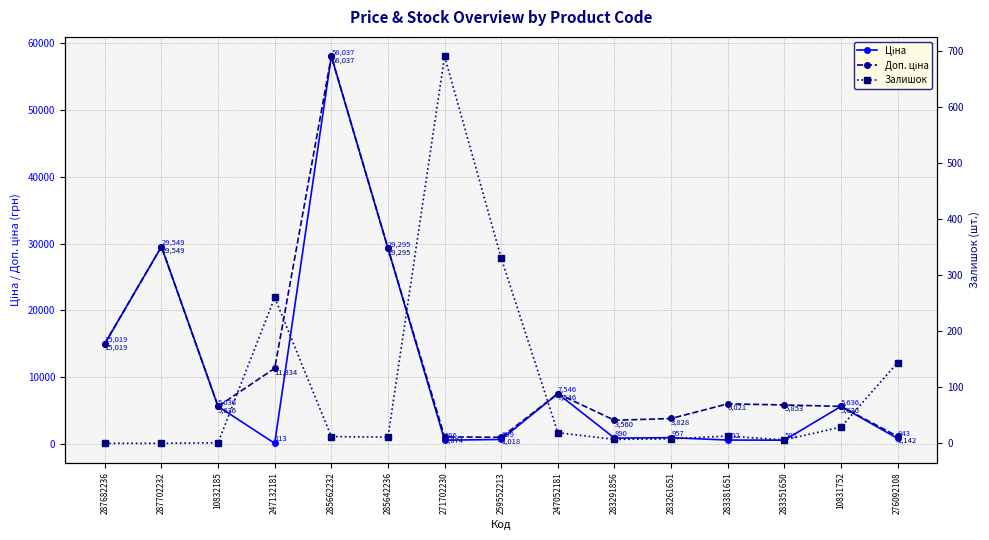

What is the average value of the Ціна series?

10398.9